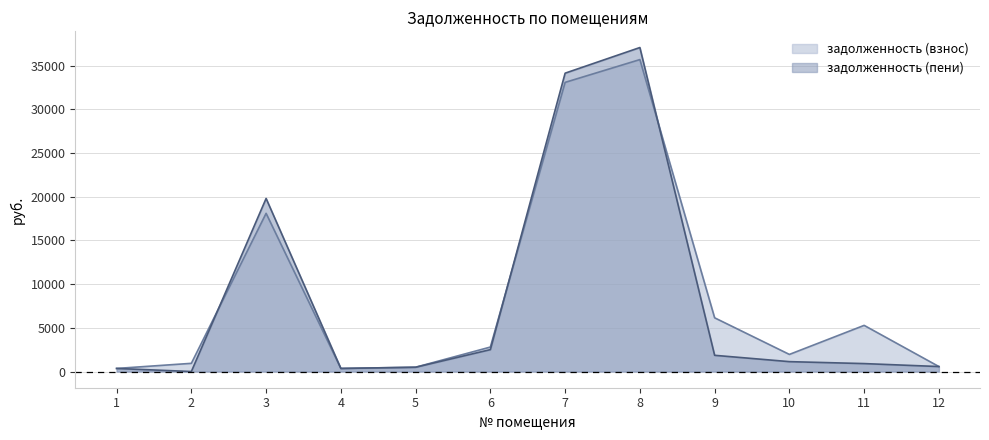

Reading left to right, extract all data points from this chart.

задолженность (взнос): 1=351.4	2=936.7	3=18099.9	4=351.4	5=491.0	6=2800.1	7=33084.3	8=35692.2	9=6146.2	10=1956.8	11=5279.9	12=569.5
задолженность (пени): 1=351.4	2=0.0	3=19802.5	4=351.4	5=491.0	6=2505.6	7=34138.4	8=37072.0	9=1854.7	10=1130.8	11=908.0	12=569.5